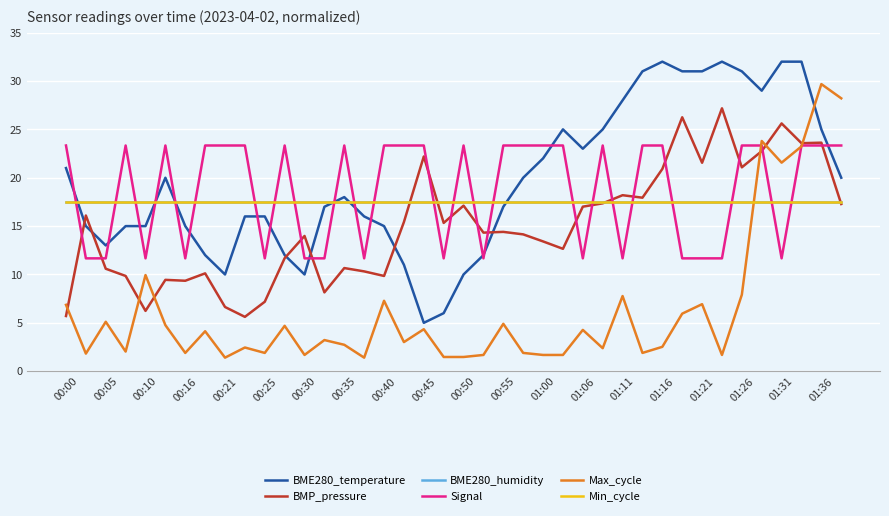

What is the value of the BME280_temperature point at the 17th from the left?

15.0